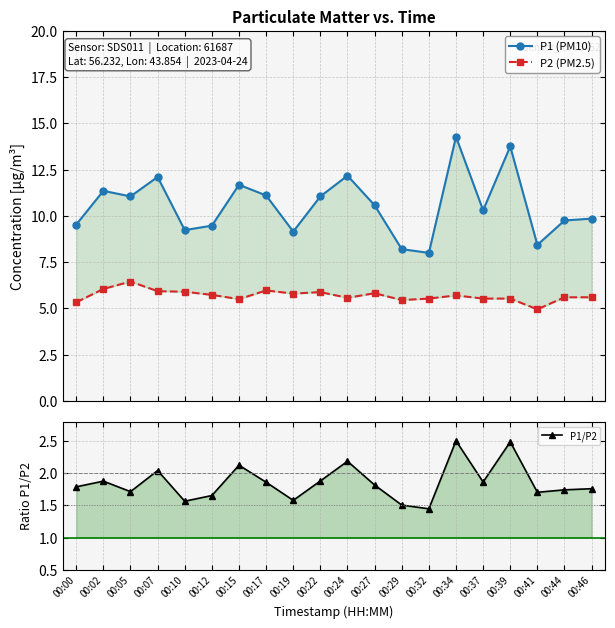

Rank the series by their maximum value, from highest to lowest.

P1 (PM10), P2 (PM2.5), P1/P2